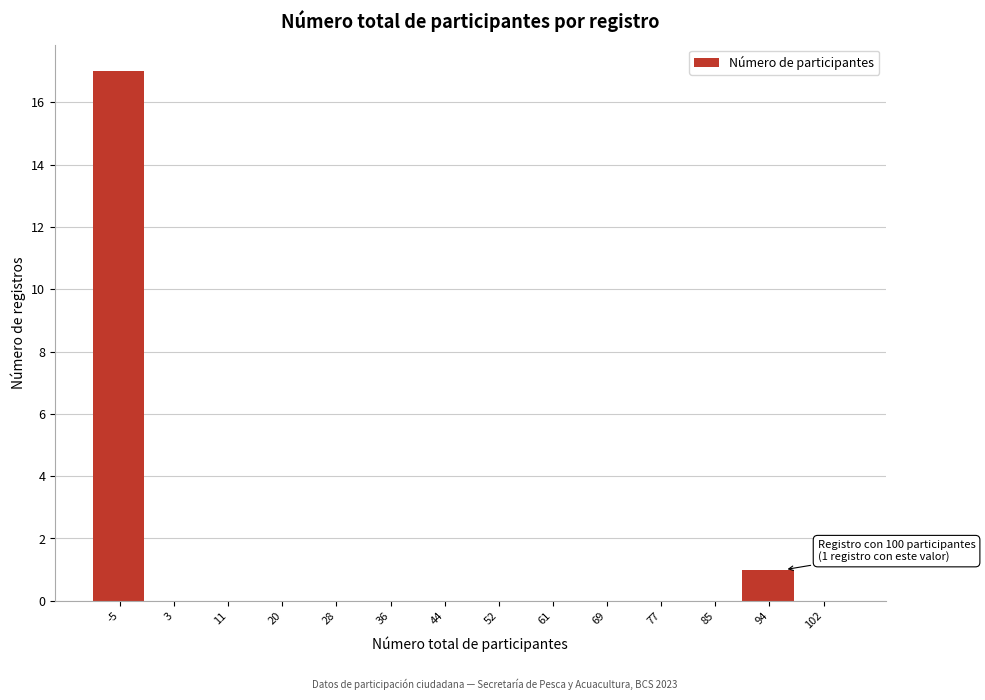

Reading left to right, transcribe all the data shown in this chart.

-5=17	3=0	11=0	20=0	28=0	36=0	44=0	52=0	61=0	69=0	77=0	85=0	94=1	102=0